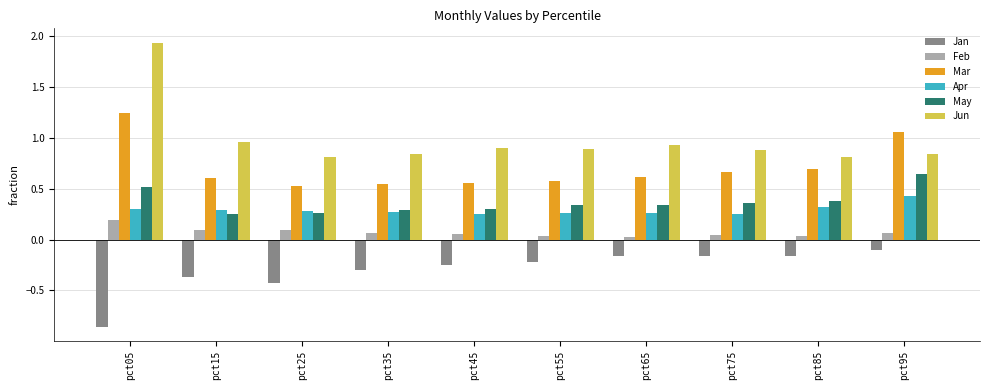

What is the value of the Jun bar at the 5th from the left?

0.9